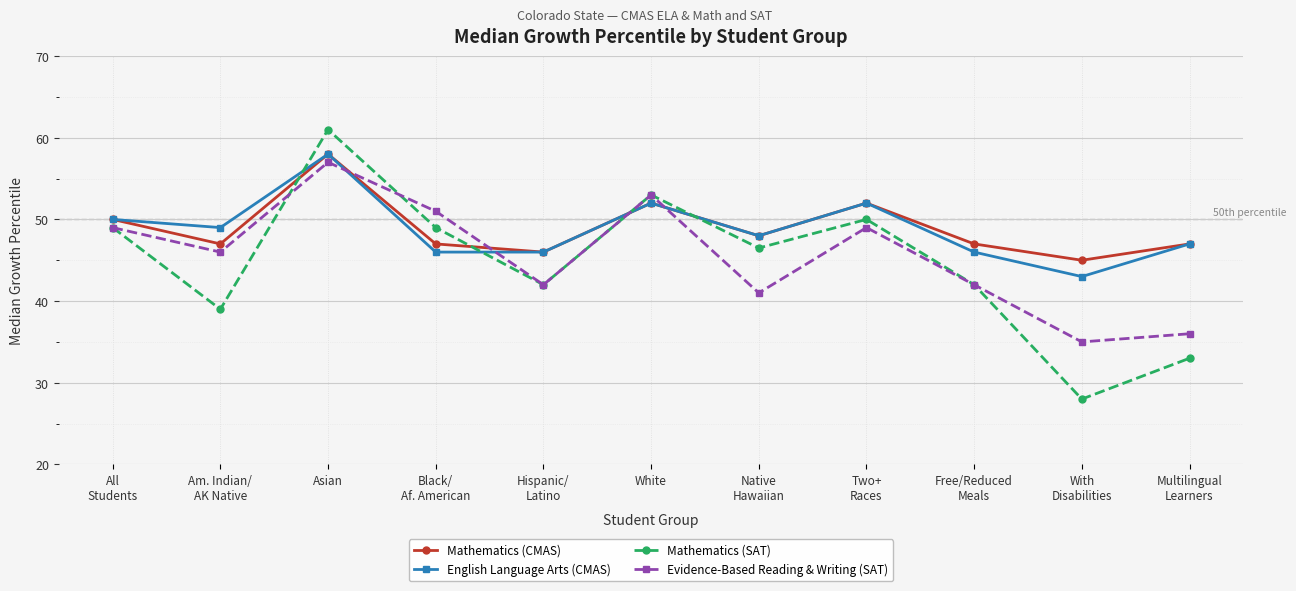

What is the sum of the Mathematics (CMAS) values at With
Disabilities and Black/
Af. American?

92.0